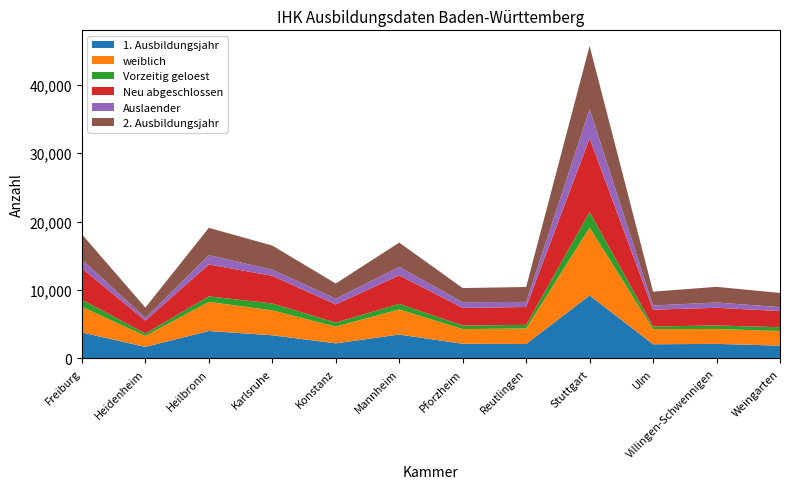

Reading right to left, extract all data points from this chart.

1. Ausbildungsjahr: Weingarten=1868	Villingen-Schwennigen=2126	Ulm=2070	Stuttgart=9208	Reutlingen=2110	Pforzheim=2143	Mannheim=3493	Konstanz=2201	Karlsruhe=3387	Heilbronn=4008	Heidenheim=1683	Freiburg=3797
weiblich: Weingarten=2137	Villingen-Schwennigen=2179	Ulm=2220	Stuttgart=9932	Reutlingen=2269	Pforzheim=2146	Mannheim=3673	Konstanz=2451	Karlsruhe=3641	Heilbronn=4260	Heidenheim=1597	Freiburg=3747
Vorzeitig geloest: Weingarten=556	Villingen-Schwennigen=510	Ulm=384	Stuttgart=2261	Reutlingen=530	Pforzheim=515	Mannheim=814	Konstanz=585	Karlsruhe=1005	Heilbronn=807	Heidenheim=354	Freiburg=1052
Neu abgeschlossen: Weingarten=2360	Villingen-Schwennigen=2590	Ulm=2458	Stuttgart=10787	Reutlingen=2610	Pforzheim=2587	Mannheim=4167	Konstanz=2656	Karlsruhe=4047	Heilbronn=4662	Heidenheim=1902	Freiburg=4593
Auslaender: Weingarten=579	Villingen-Schwennigen=772	Ulm=614	Stuttgart=4268	Reutlingen=747	Pforzheim=833	Mannheim=1239	Konstanz=848	Karlsruhe=901	Heilbronn=1367	Heidenheim=397	Freiburg=1252
2. Ausbildungsjahr: Weingarten=2077	Villingen-Schwennigen=2291	Ulm=2025	Stuttgart=9240	Reutlingen=2182	Pforzheim=2067	Mannheim=3552	Konstanz=2213	Karlsruhe=3525	Heilbronn=3996	Heidenheim=1500	Freiburg=3705